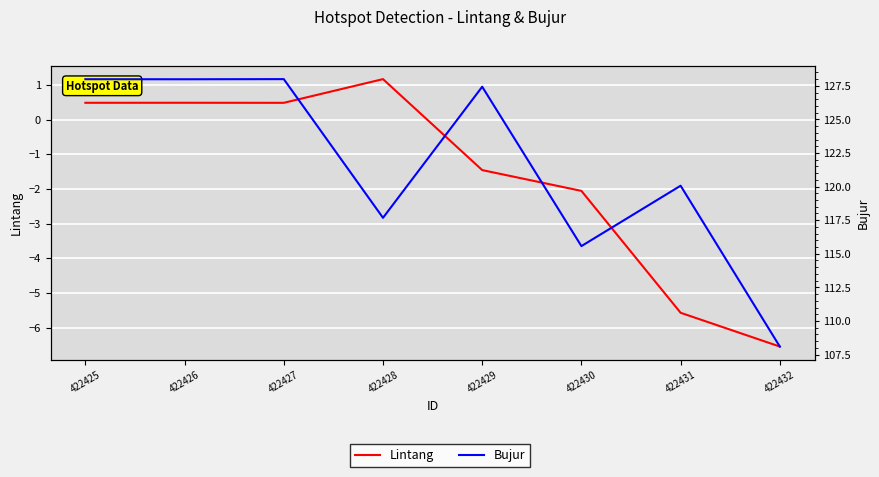

True or false: Bujur has more than 1 points higher than both neighbors.

True